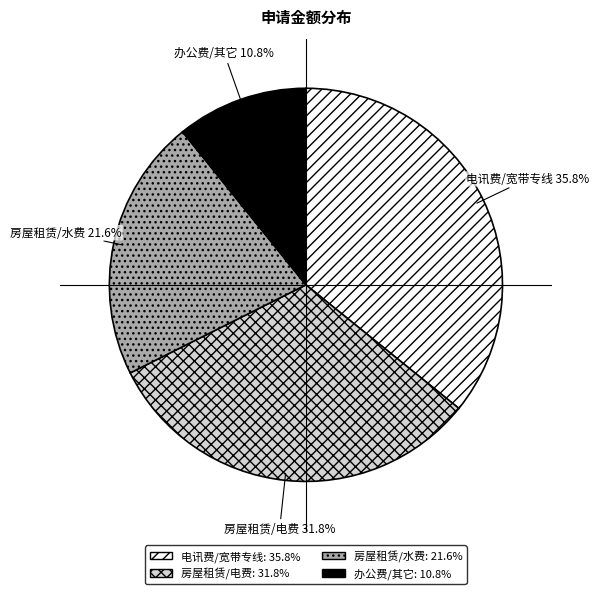

What percentage do 房屋租赁/水费 and 电讯费/宽带专线 together represent?

57.4%